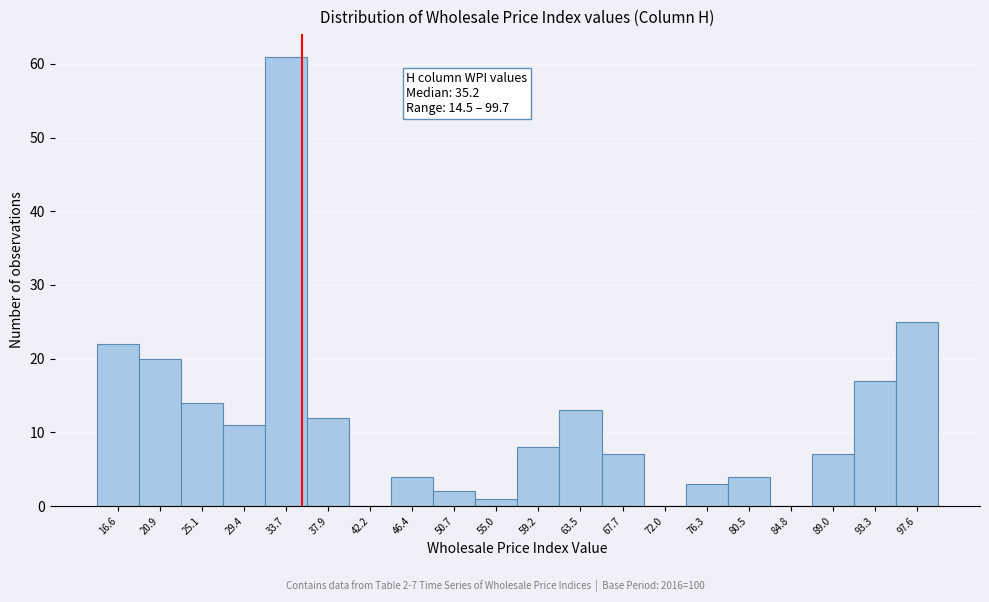

Over which range of the x-axis is the bar tallest?

31.5 to 36.0